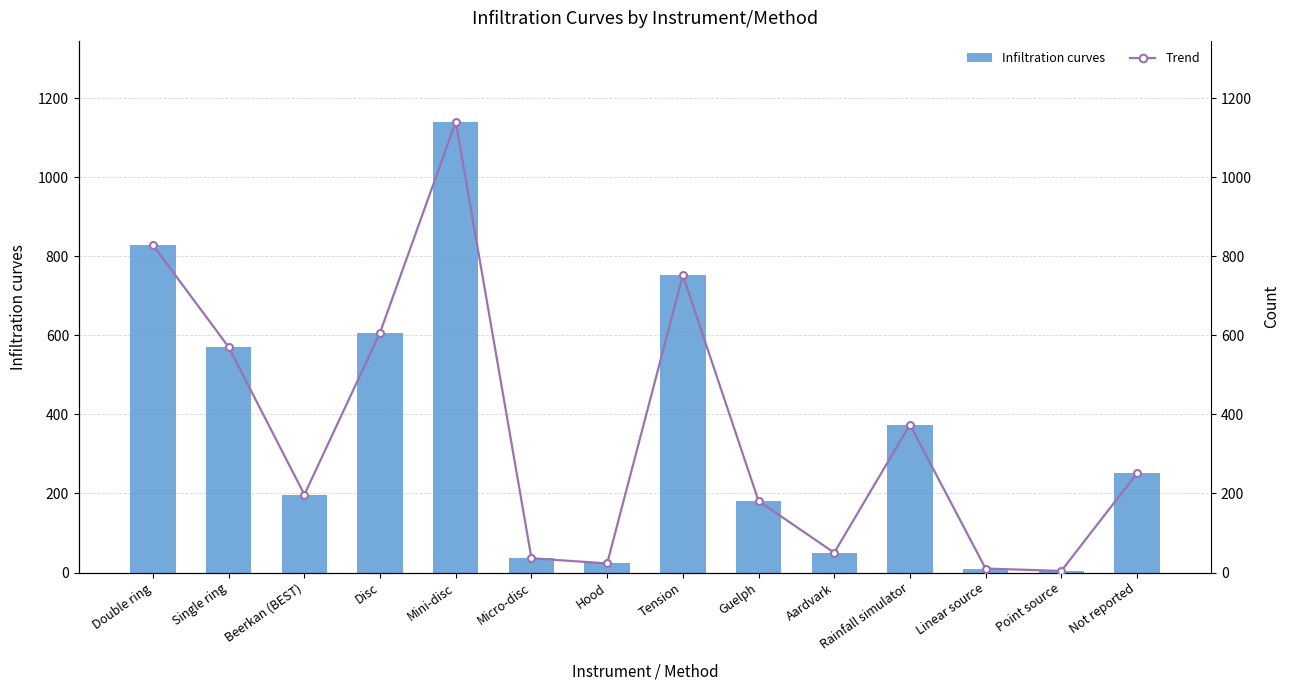

How many data points in Trend are above 251?

6